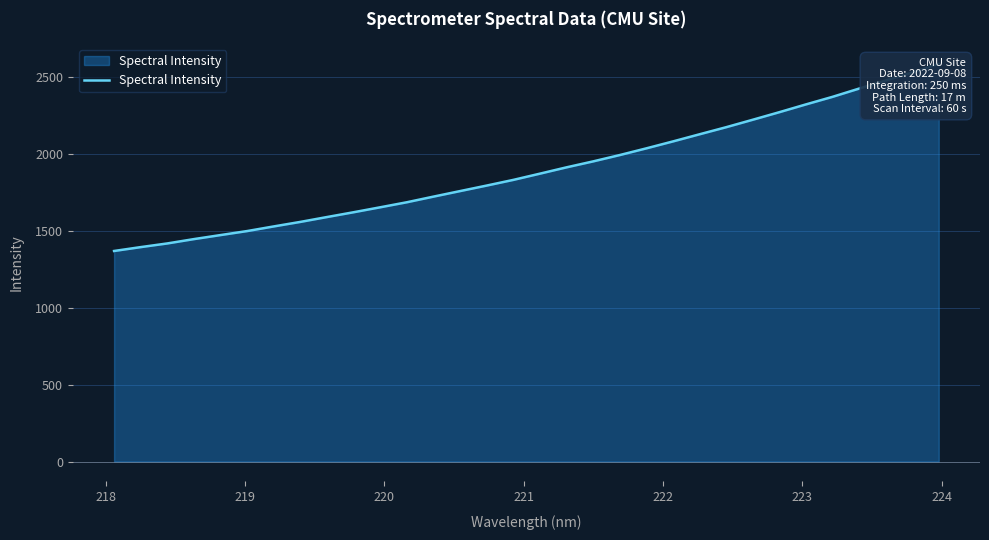

Reading left to right, transcribe all the data shown in this chart.

1370.3	1395.5	1419.4	1447.7	1473.9	1500.0	1530.2	1559.7	1591.3	1622.5	1654.8	1687.5	1724.2	1760.3	1796.2	1833.1	1873.6	1914.8	1953.4	1994.6	2038.3	2083.3	2129.8	2175.8	2224.4	2273.5	2324.2	2373.4	2427.2	2479.8	2531.8	2588.2